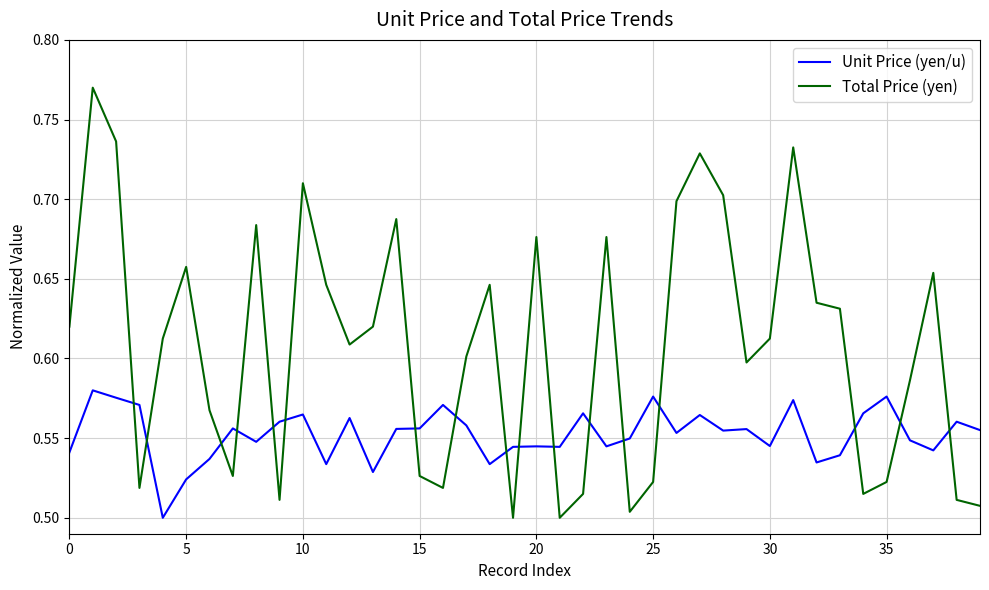

How many times do Total Price (yen) and Unit Price (yen/u) cross each other?

17